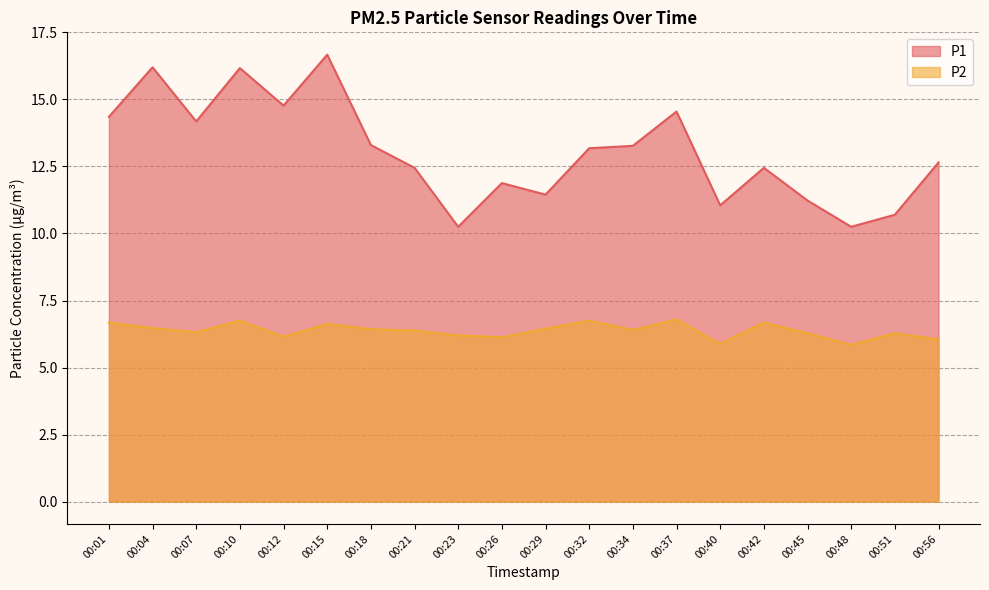

Does the chart have visible grid lines?

Yes